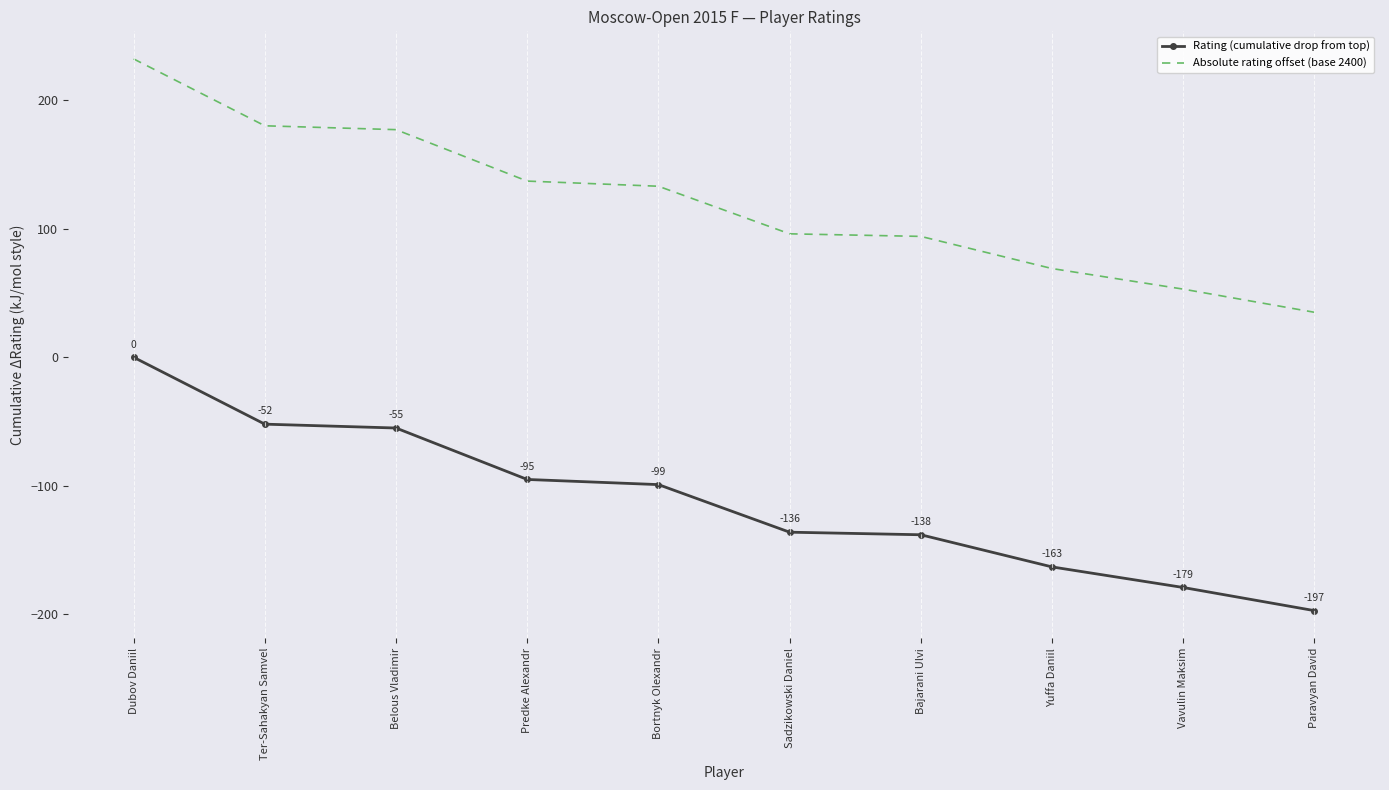

True or false: Rating (cumulative drop from top) and Absolute rating offset (base 2400) cross at least once.

False